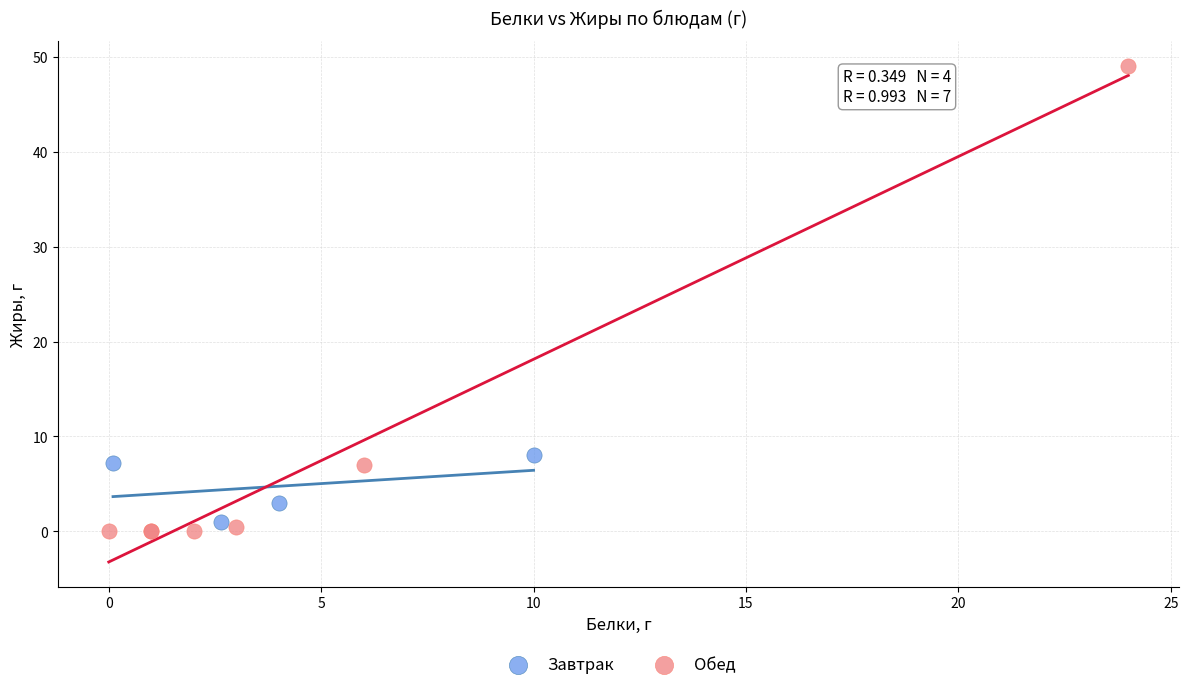

Which series reaches the maximum Y coordinate?

Обед